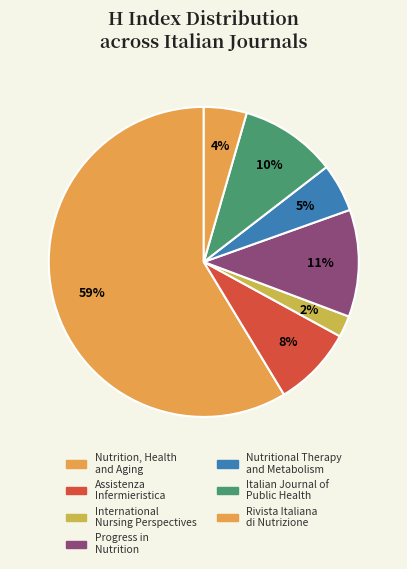

What is the largest slice in the pie chart?

Journal of Nutrition, Health and Aging